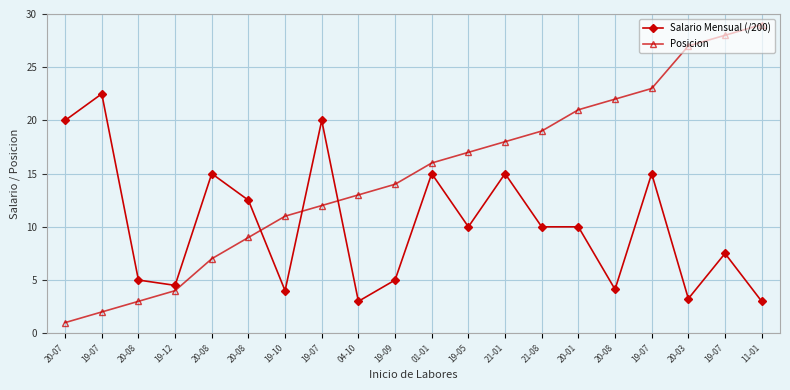

How many lines are shown in the chart?

2